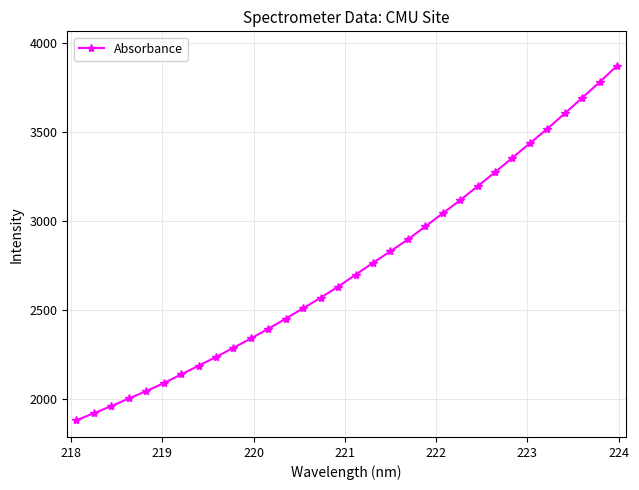

What is the difference between the maximum and minimum values?

1995.6